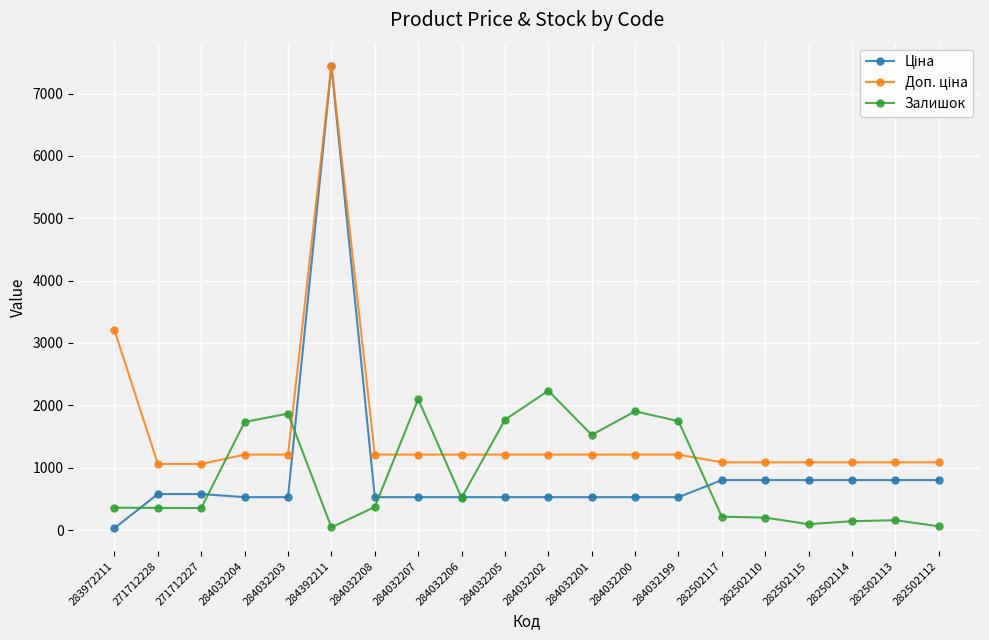

True or false: Залишок has more than 2 interior local peaks.

True